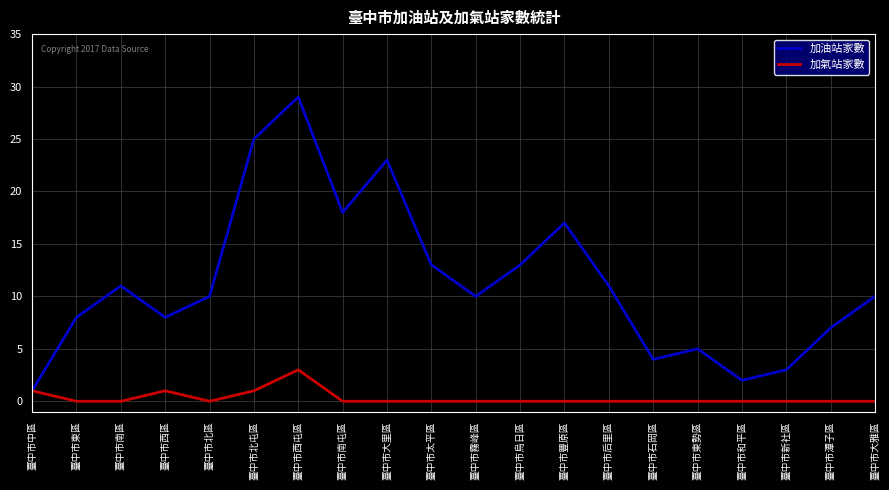

At how many categories does at least one series exceed 15?

5